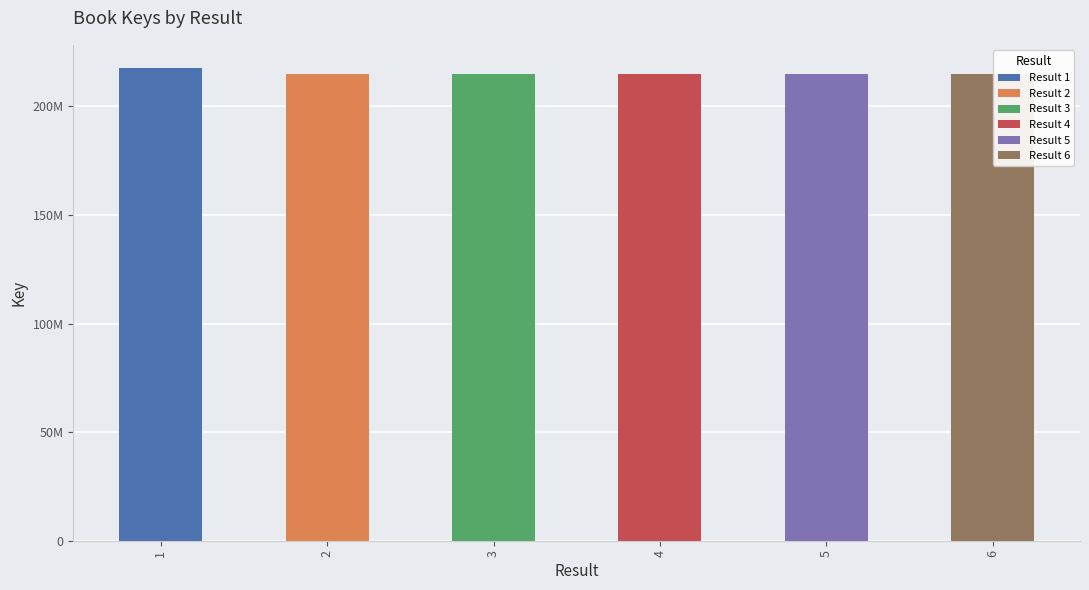

How many bars are there in total?

6